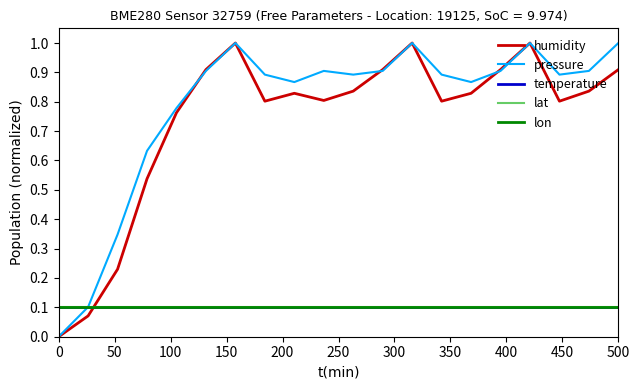

Is this an area chart (filled region under the line)?

No